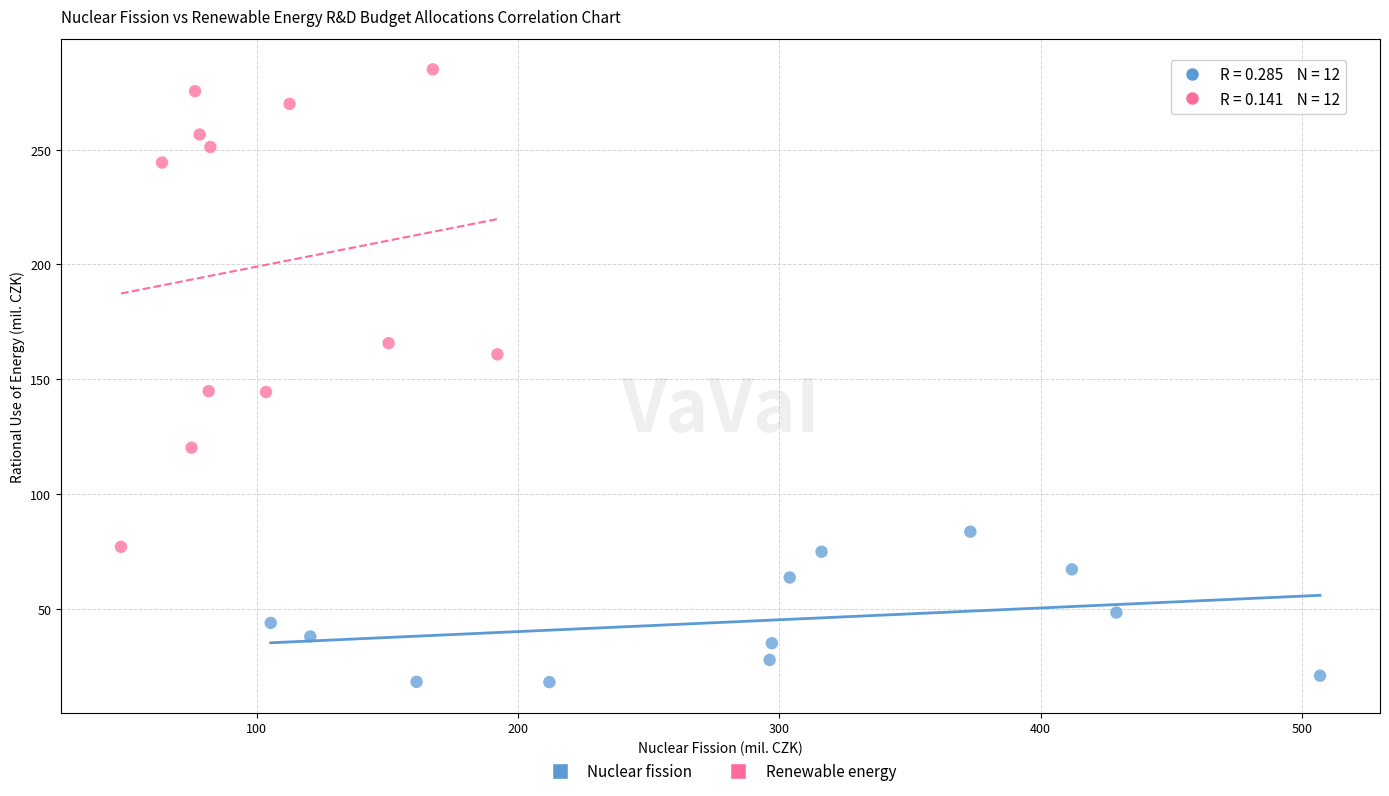

Which series contains the lowest Y value?

Nuclear fission